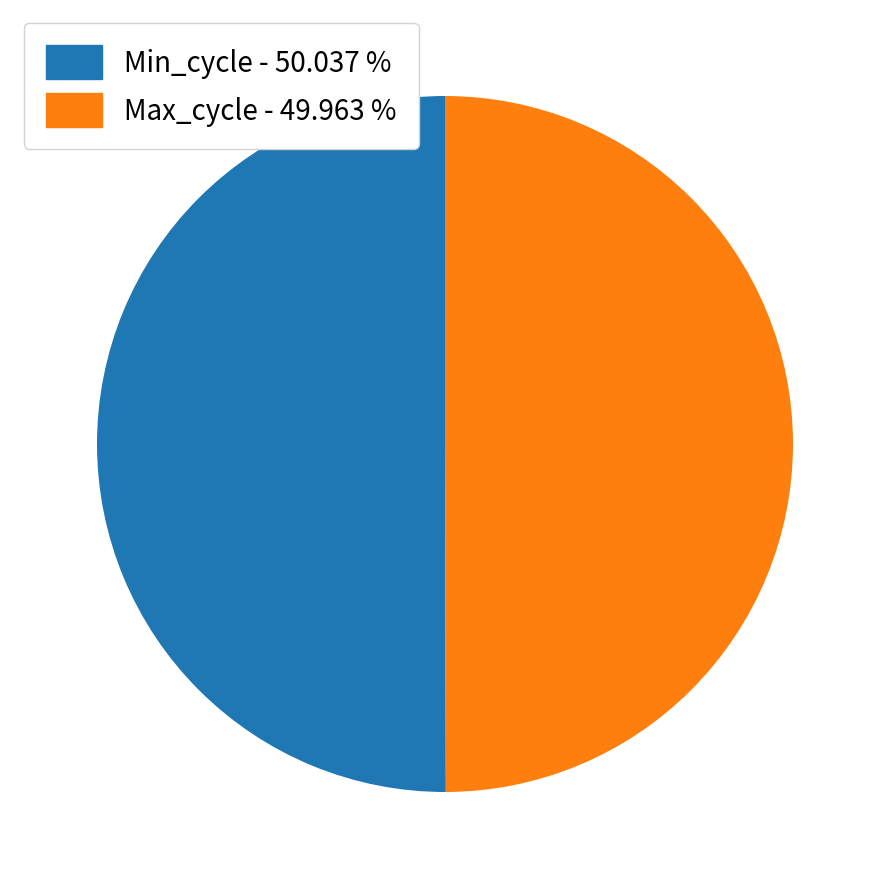

Do Max_cycle - 49.963 % and Min_cycle - 50.037 % together represent more than half of the pie?

Yes